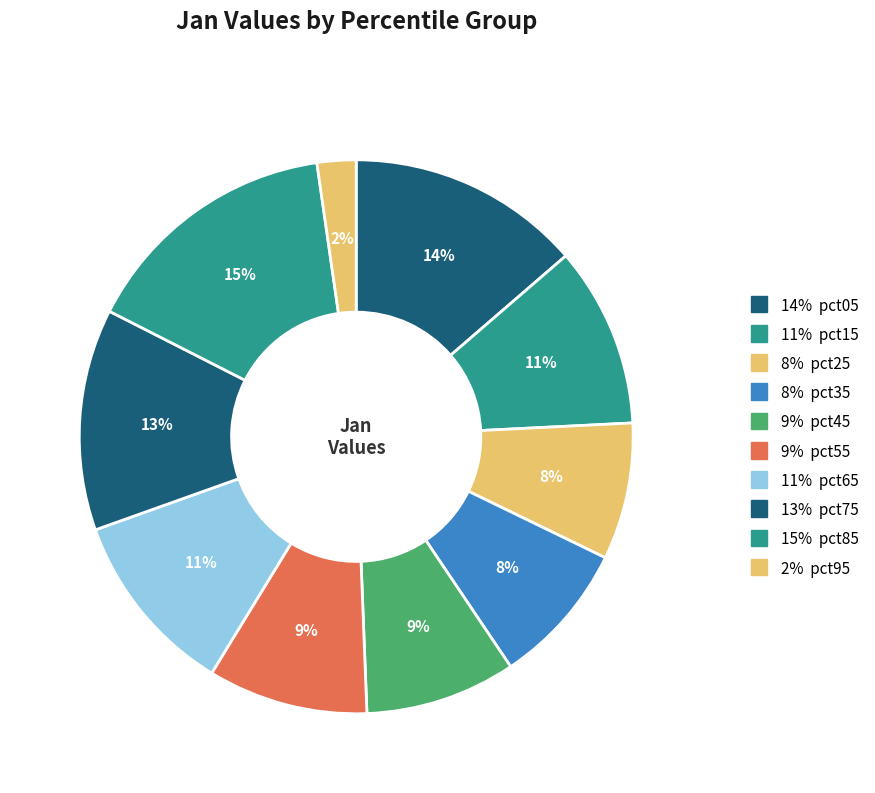

How many segments does this pie chart have?

10